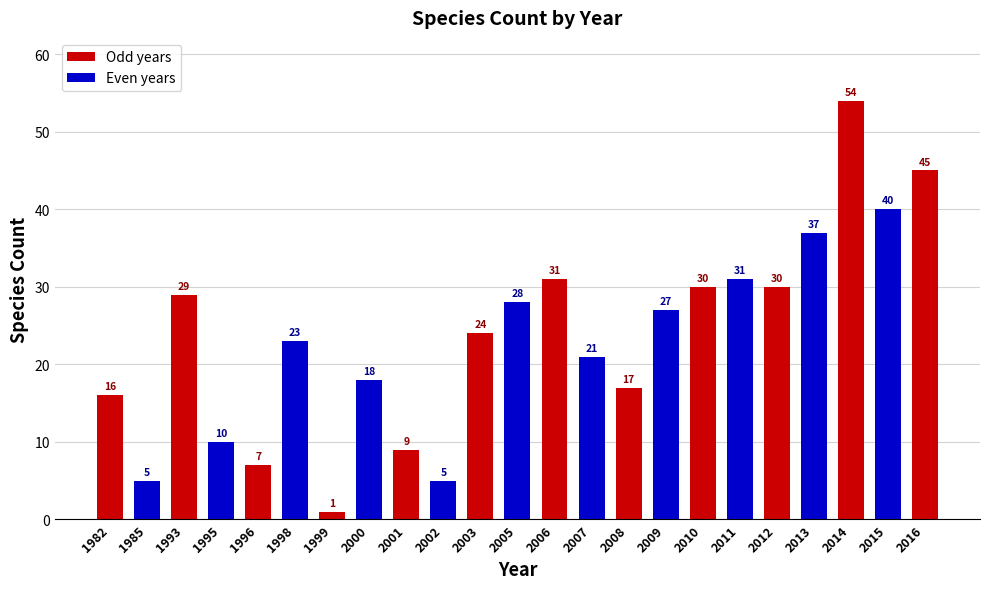

What is the greatest value displayed?

54